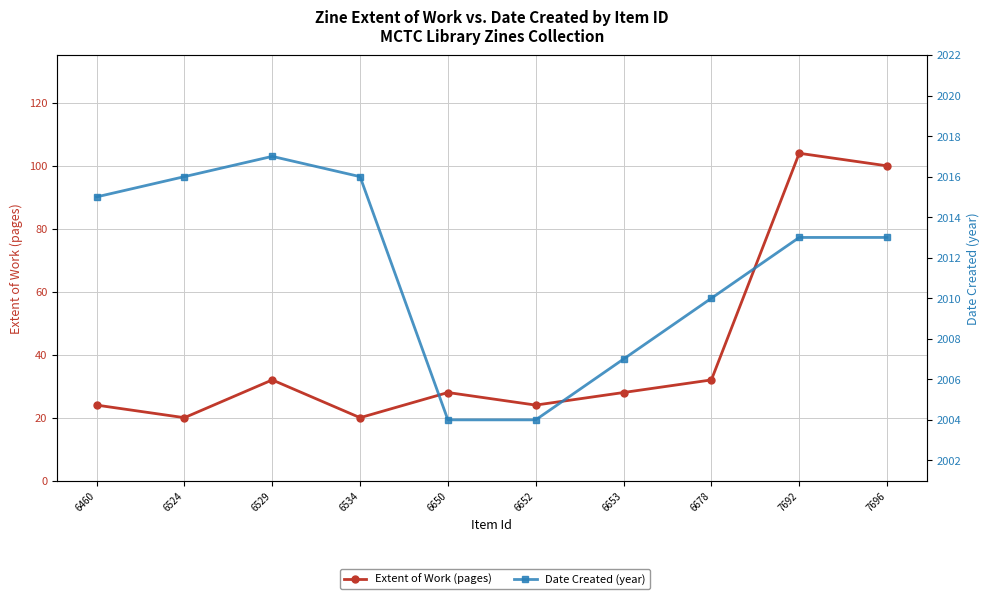

Does the chart have visible grid lines?

Yes